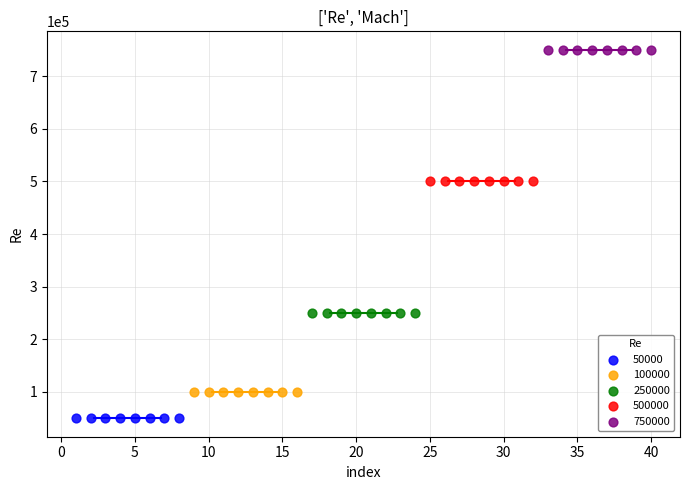

What are all the series names shown in the legend?

50000, 100000, 250000, 500000, 750000